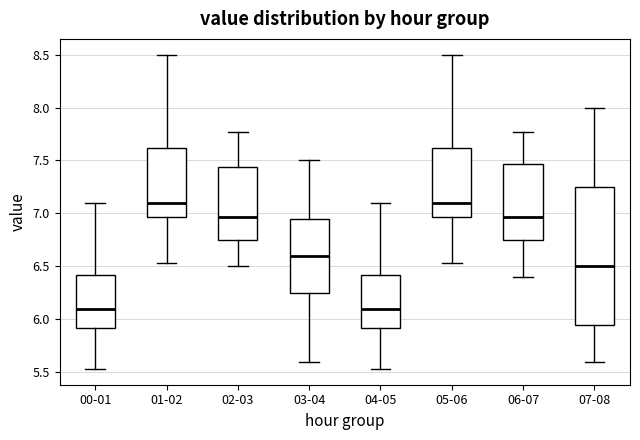

Reading left to right, read every box against the y-axis: the position of its median line, the range the box covers, and the ends of its whiskers. The values are not printed on the chart, so give them approximately, as read against the axis.

00-01: median 6.10, box 5.90 to 6.40, whiskers 5.55 to 7.10
01-02: median 7.10, box 6.95 to 7.60, whiskers 6.55 to 8.50
02-03: median 6.95, box 6.75 to 7.45, whiskers 6.50 to 7.75
03-04: median 6.60, box 6.25 to 6.95, whiskers 5.60 to 7.50
04-05: median 6.10, box 5.90 to 6.40, whiskers 5.55 to 7.10
05-06: median 7.10, box 6.95 to 7.60, whiskers 6.55 to 8.50
06-07: median 6.95, box 6.75 to 7.45, whiskers 6.40 to 7.75
07-08: median 6.50, box 5.95 to 7.25, whiskers 5.60 to 8.00